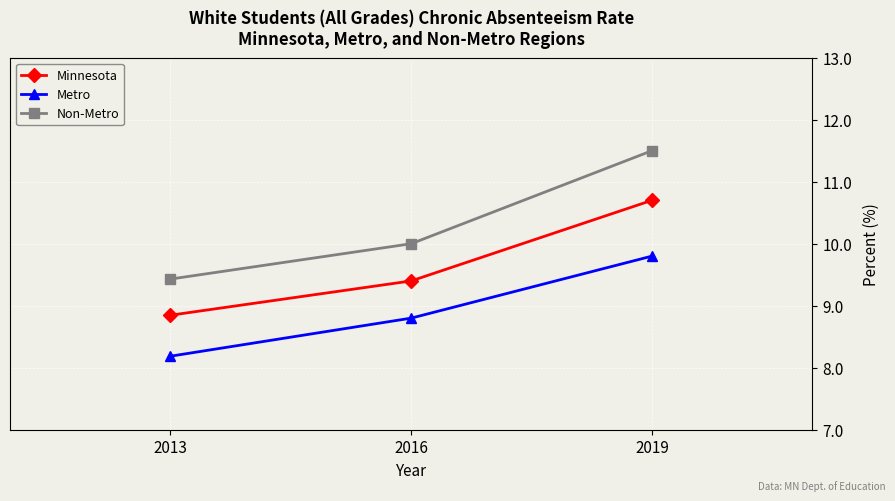

What is the value of the Metro point at the 2nd from the left?

8.8